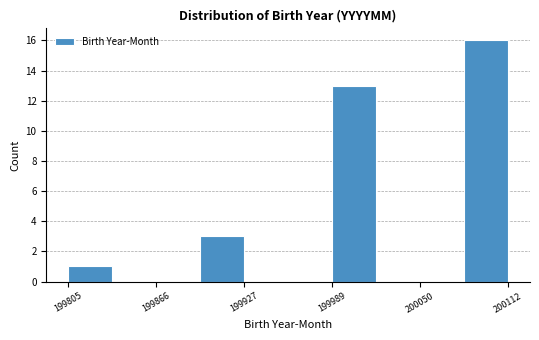

Around what value on the x-axis is the tallest bar? Give the approximate position of its centre, as read against the axis.

200100